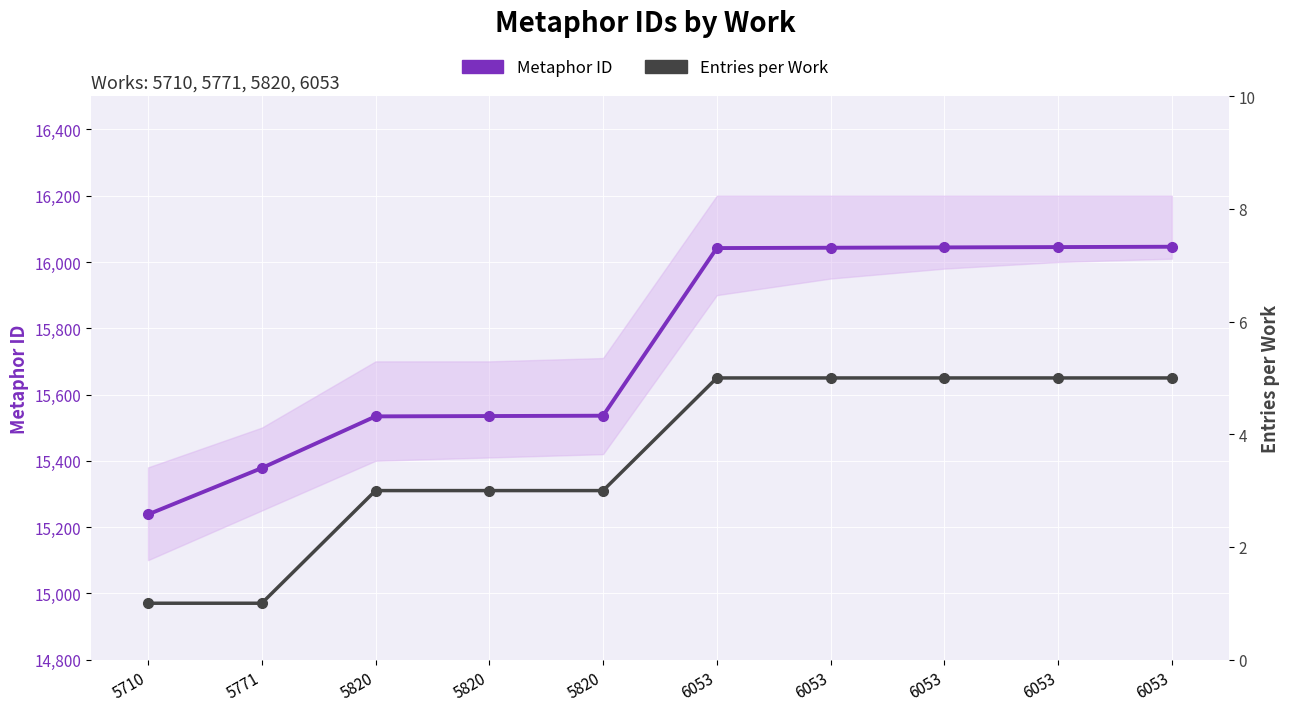

Reading left to right, what are all the values shown in this chart?

Metaphor ID: 5710=15238	5771=15378	5820=15534	5820=15535	5820=15536	6053=16042	6053=16043	6053=16044	6053=16045	6053=16046
Entries per Work: 5710=1	5771=1	5820=3	5820=3	5820=3	6053=5	6053=5	6053=5	6053=5	6053=5